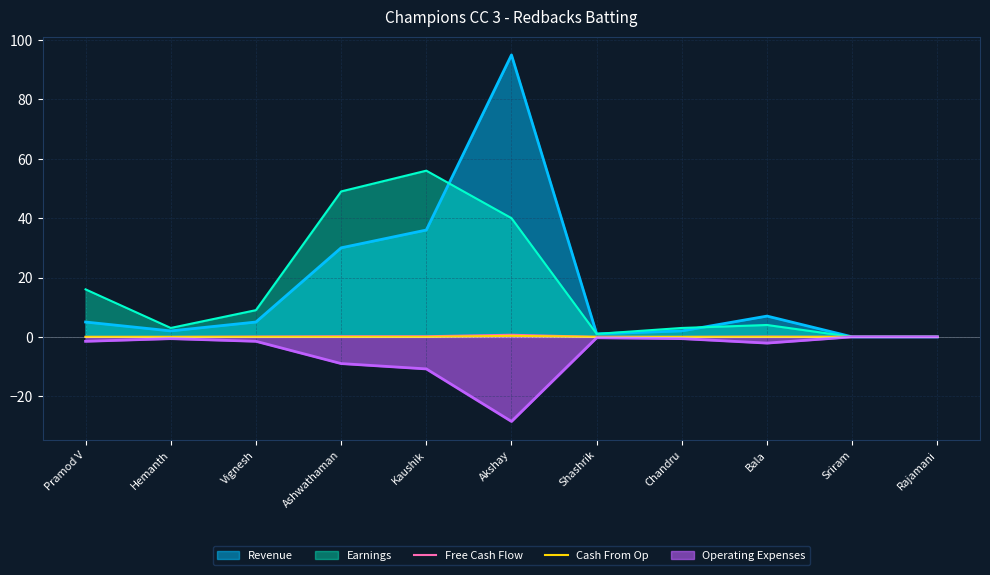

What is the label of the 4th point from the right?

Chandru